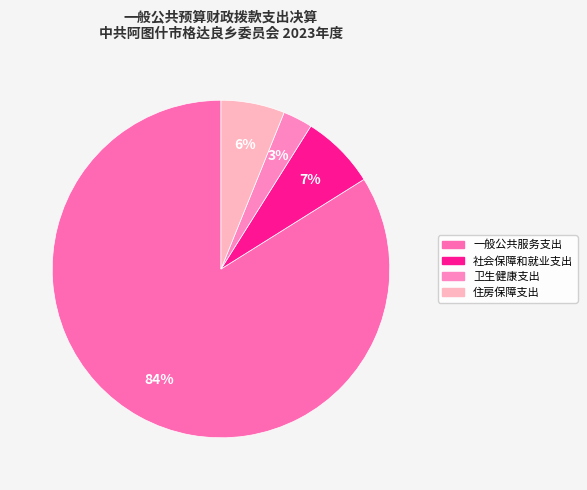

To the nearest percent, what is the difference between the 社会保障和就业支出 and 一般公共服务支出 slice percentages?

77%